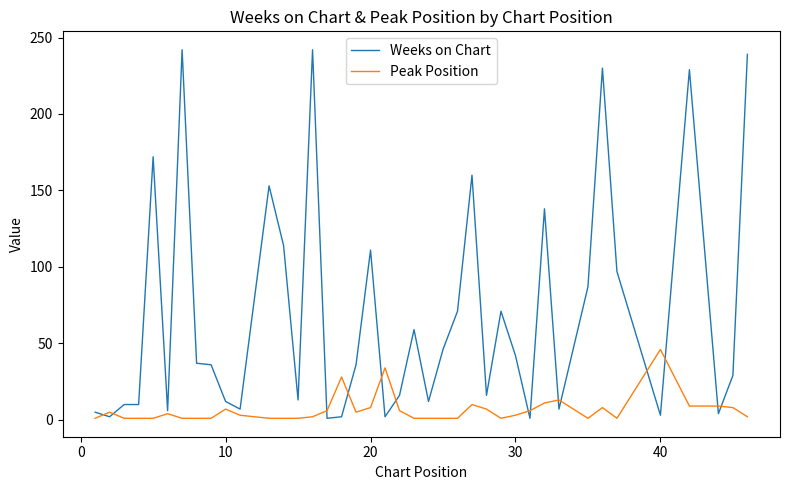

What is the highest value of the Peak Position series?

46